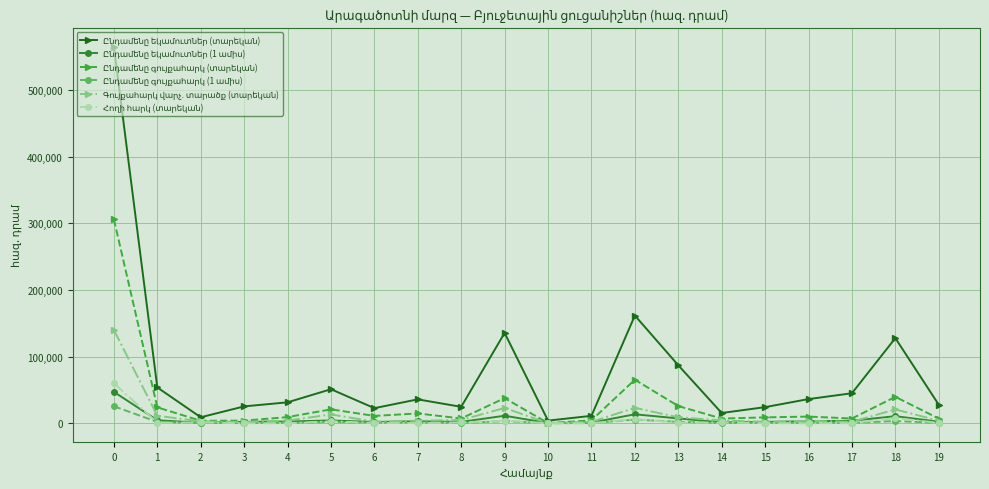

What is the maximum value shown in the chart?

564780.8